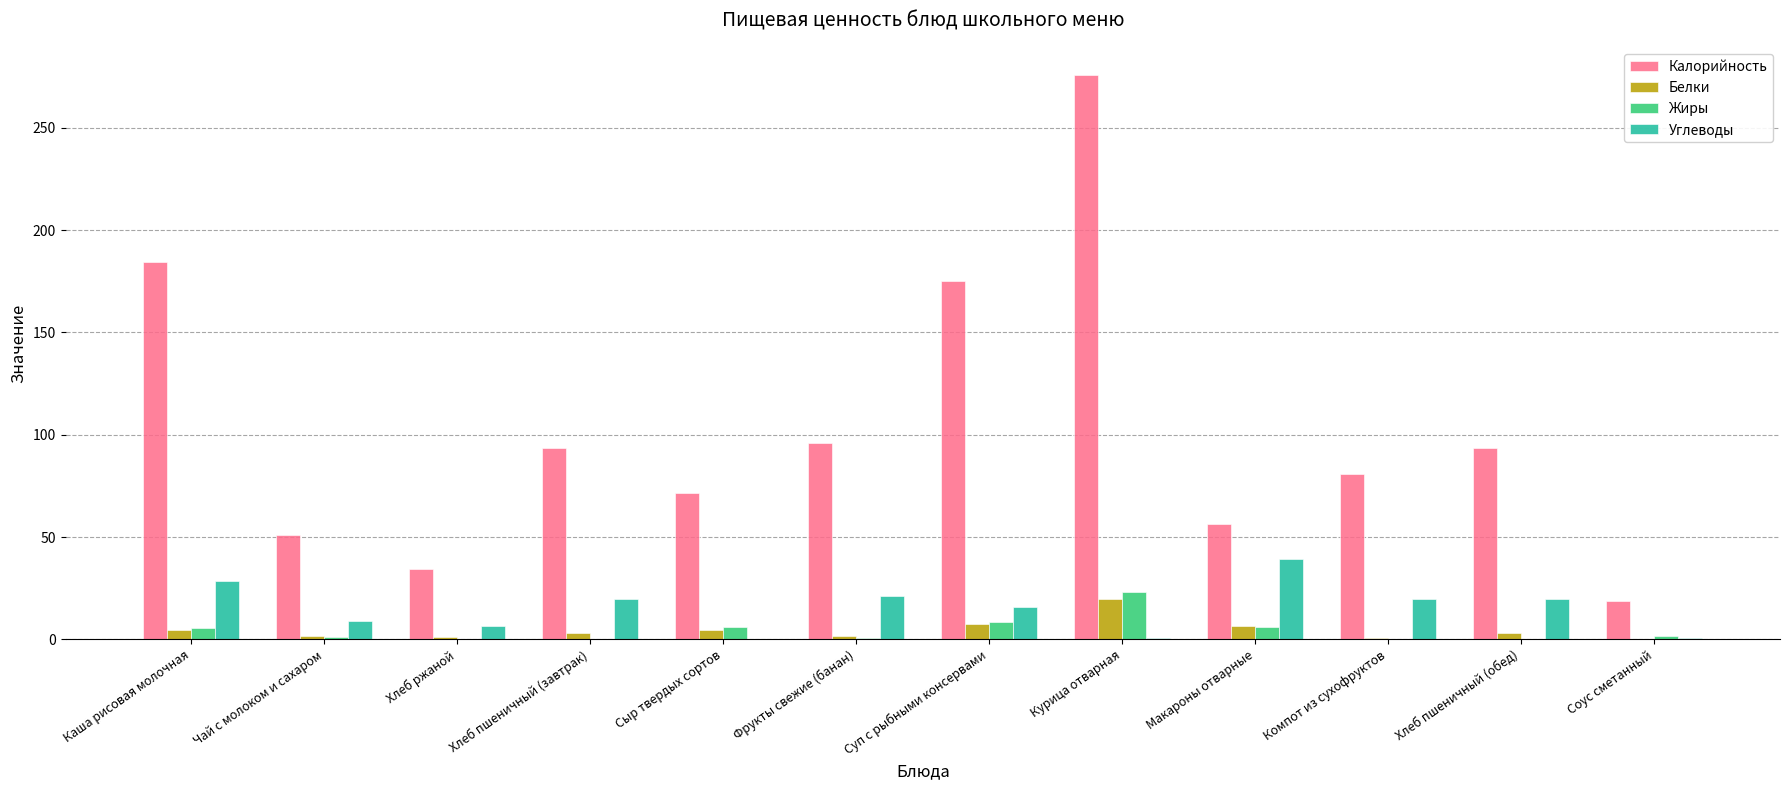

At which category is the sum across all series the highest?

Курица отварная